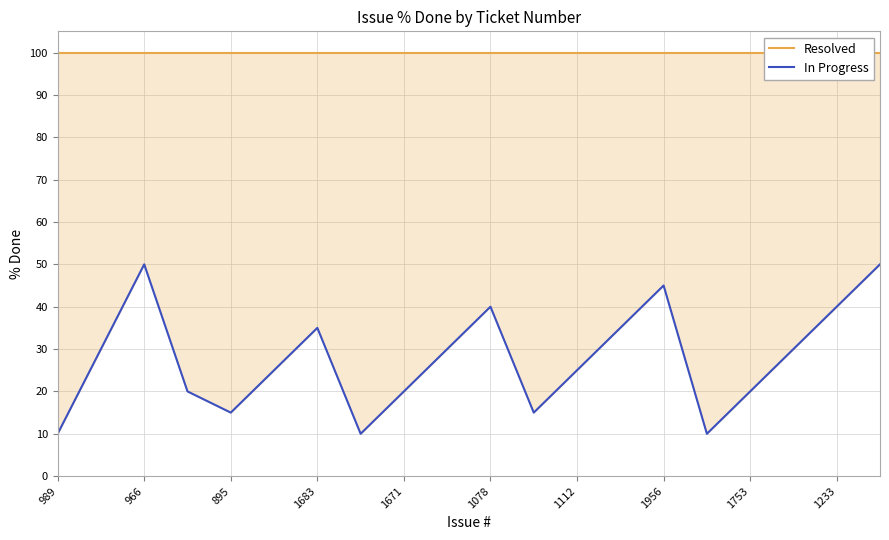

At 17, list the series in order from smallest to largest.

In Progress, Resolved